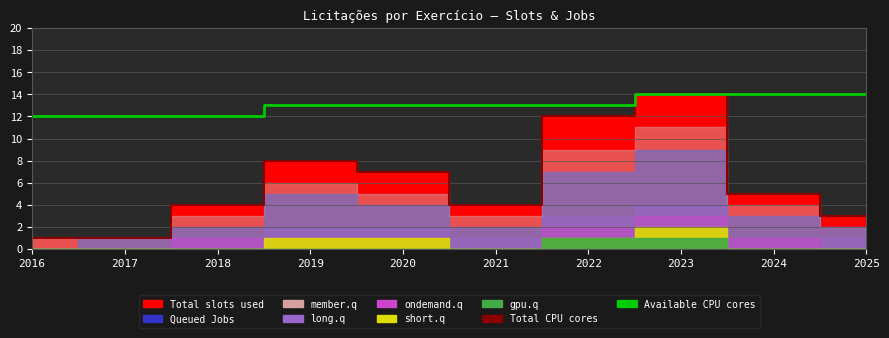

Which series changed the most between 2016 and 2017?

Total CPU cores